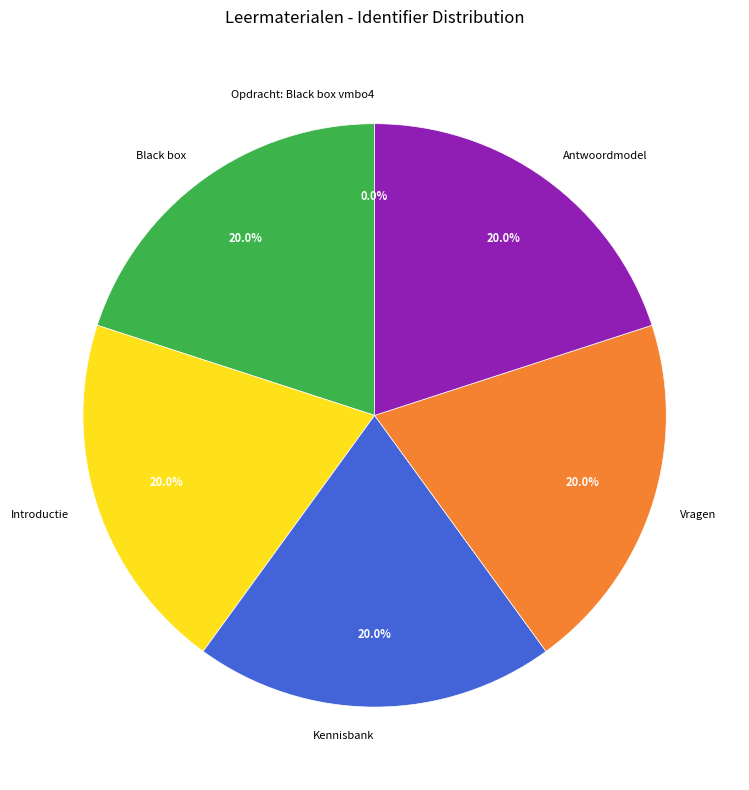

Combined, what portion of the pie is Introductie and Black box?

40.0%